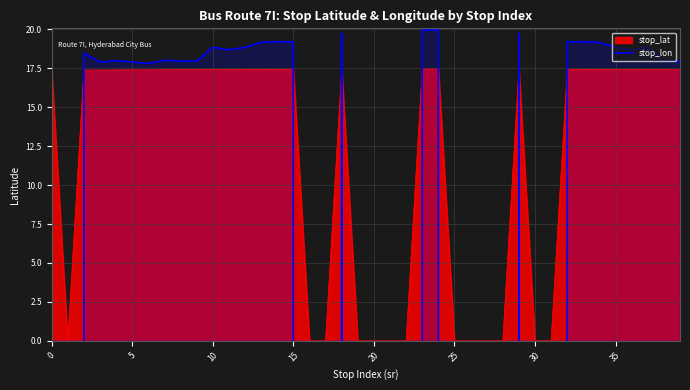

True or false: the data shows -2158.1 at 20.

False